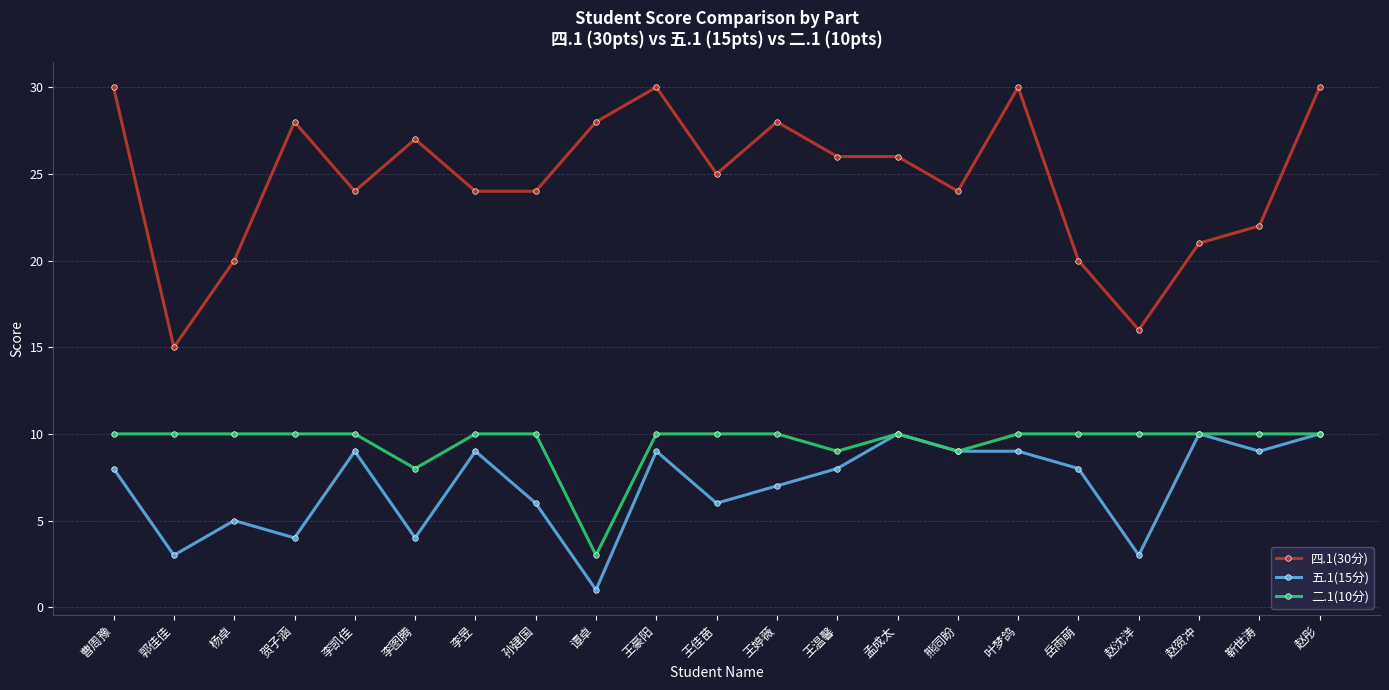

What is the greatest value displayed?

30